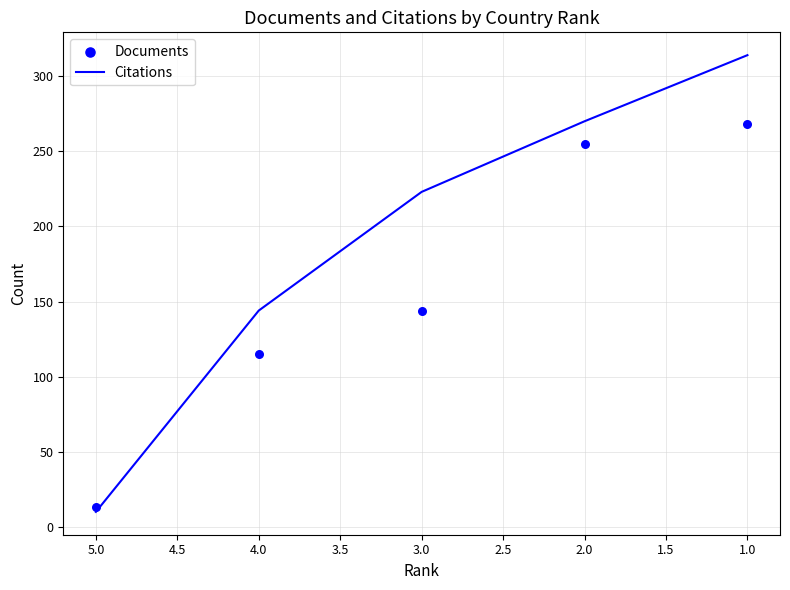

At how many categories does at least one series exceed 223?

2